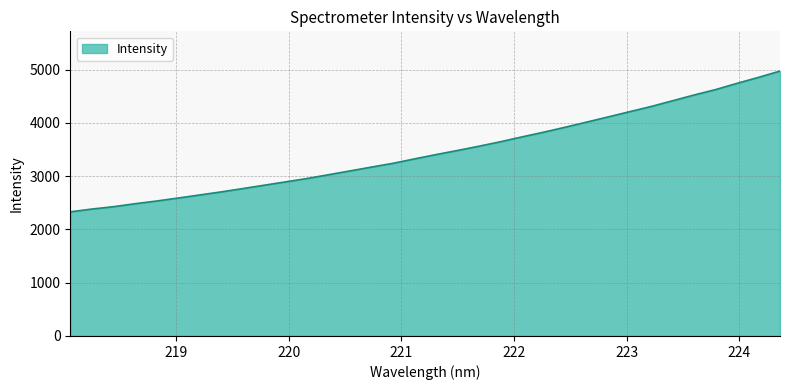

What is the minimum value shown in the chart?

2330.9